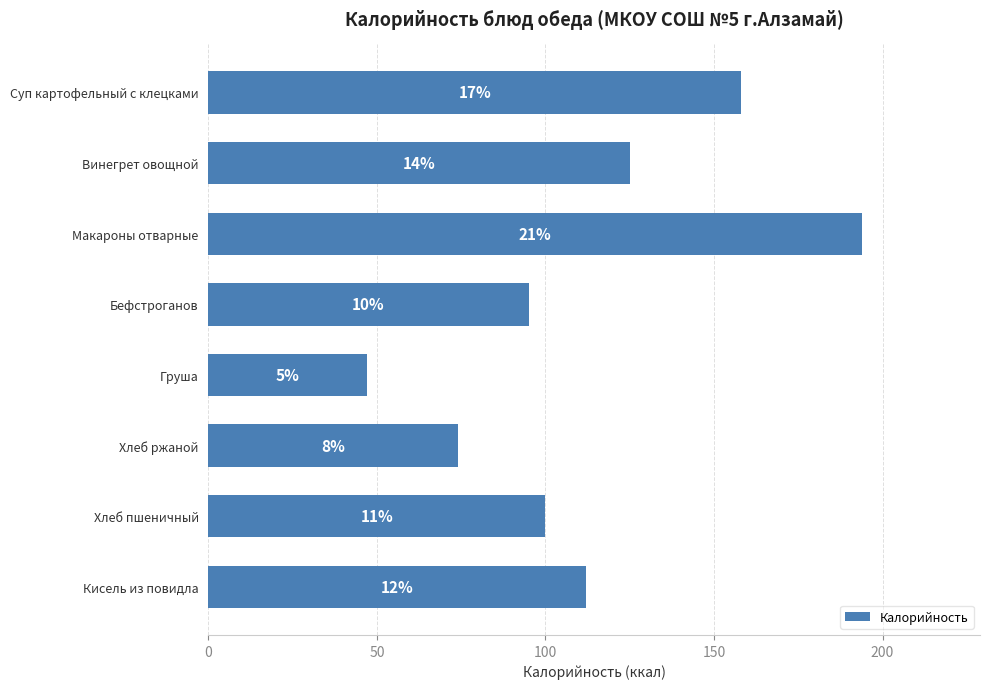

How many bars are there in total?

8